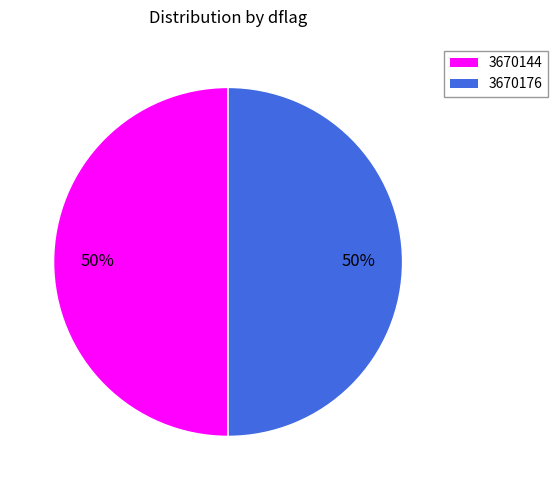

Approximately how many times larger is the value at 3670144 compared to 3670176?

1.0